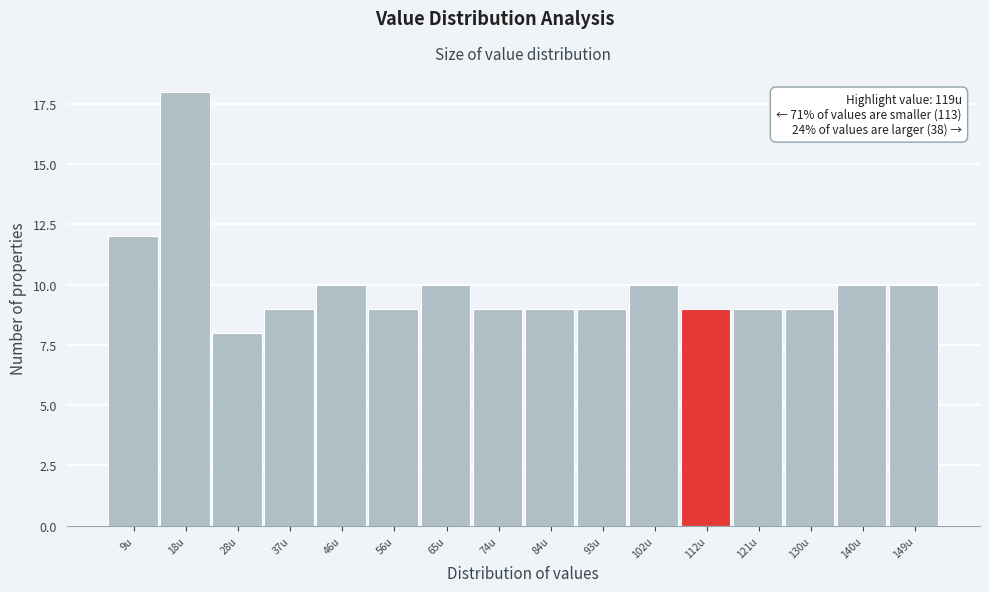

Reading left to right, what are all the values shown in this chart?

9u=12	18u=18	28u=8	37u=9	46u=10	56u=9	65u=10	74u=9	84u=9	93u=9	102u=10	112u=9	121u=9	130u=9	140u=10	149u=10